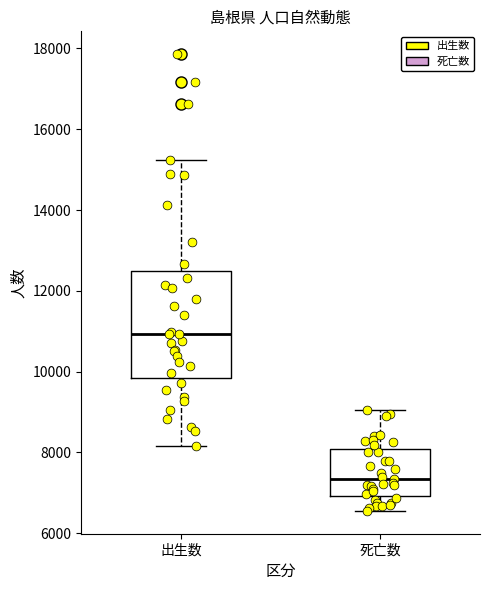

Reading left to right, read every box against the y-axis: the position of its median line, the range the box covers, and the ends of its whiskers. The values are not printed on the chart, so give them approximately, as read against the axis.

出生数: median 11000, box 9800 to 12400, whiskers 8200 to 15200
死亡数: median 7400, box 7000 to 8000, whiskers 6600 to 9000